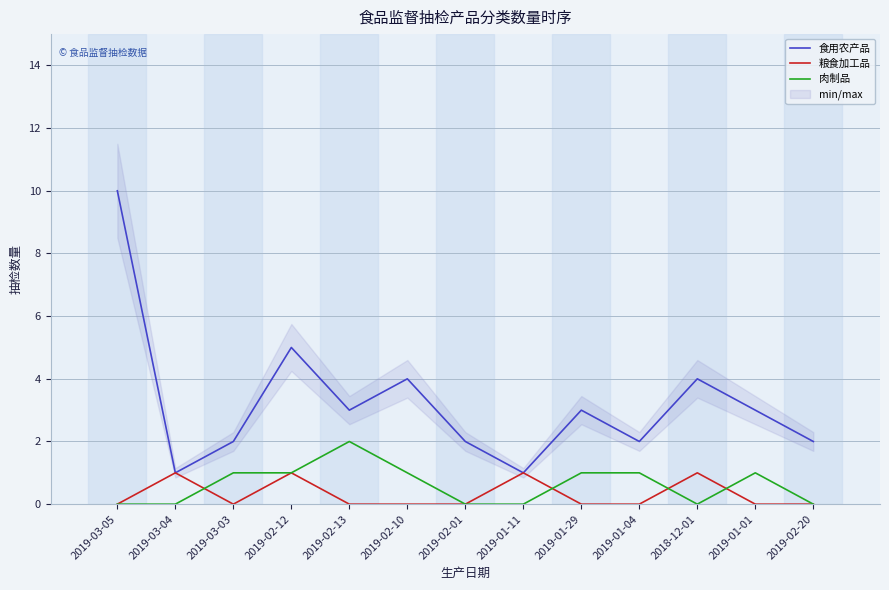

What is the total value across all series at 2019-02-13?

5